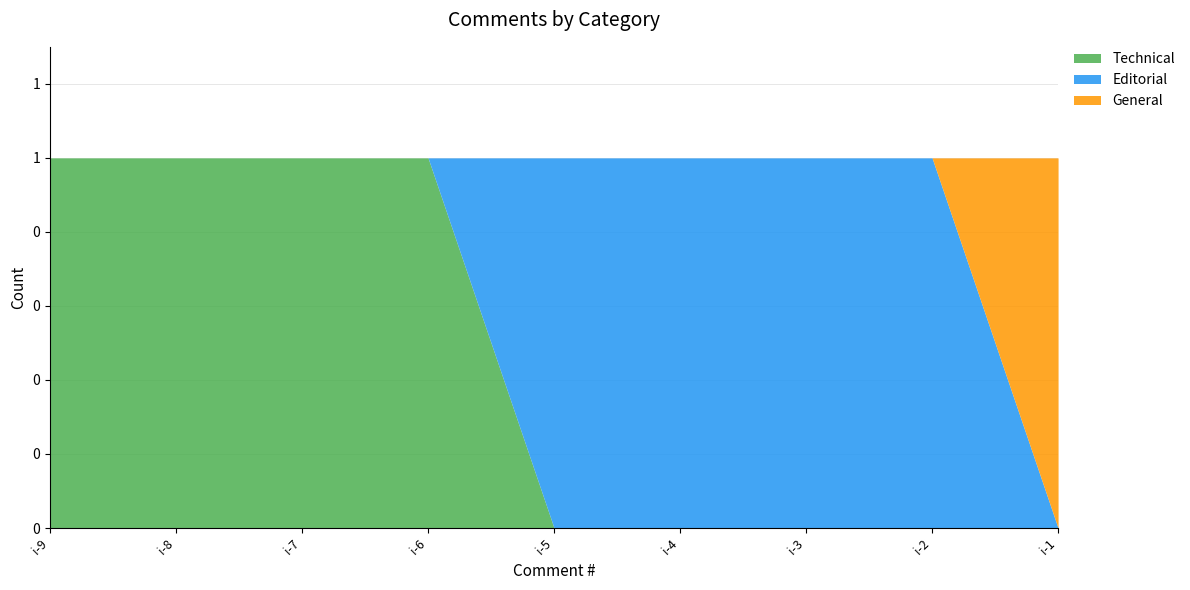

What is the difference between the maximum and minimum values in the Technical series?

1